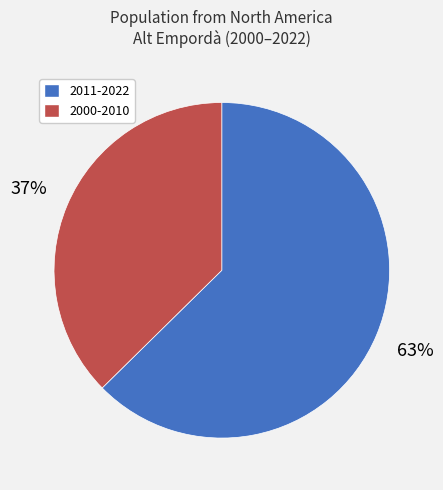

What percentage is the 2011-2022 slice, to the nearest percent?

63%